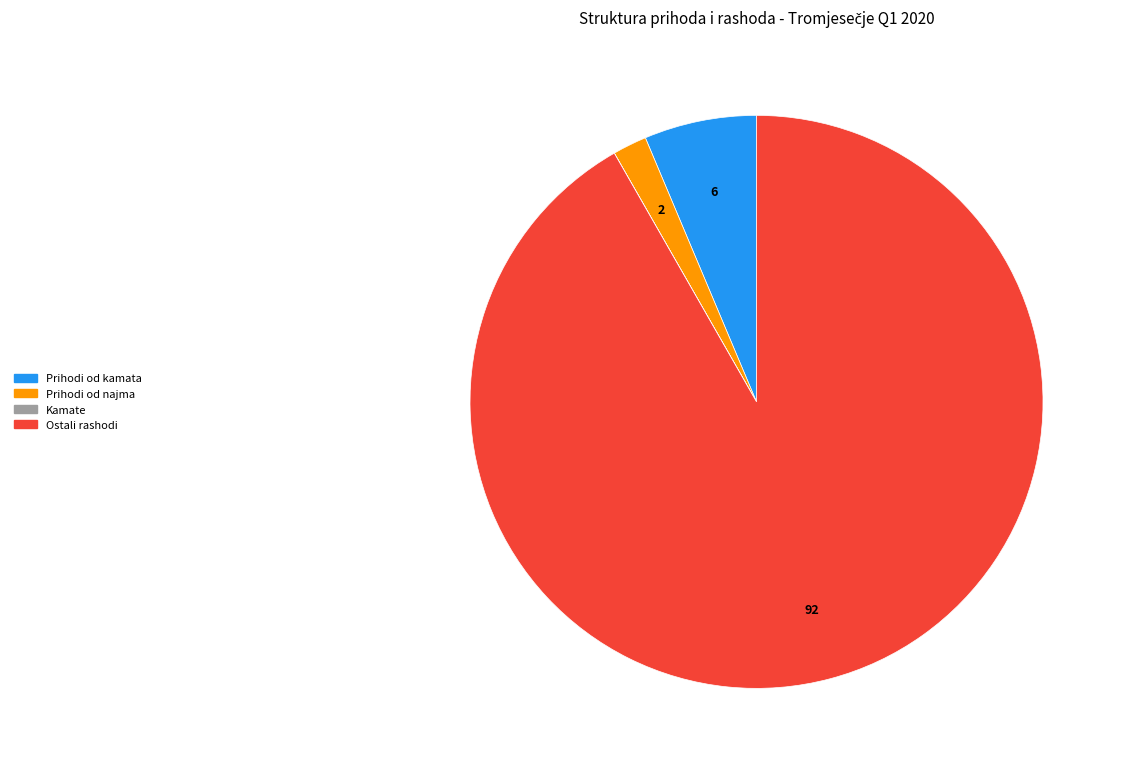

Does any single category account for the majority?

Yes